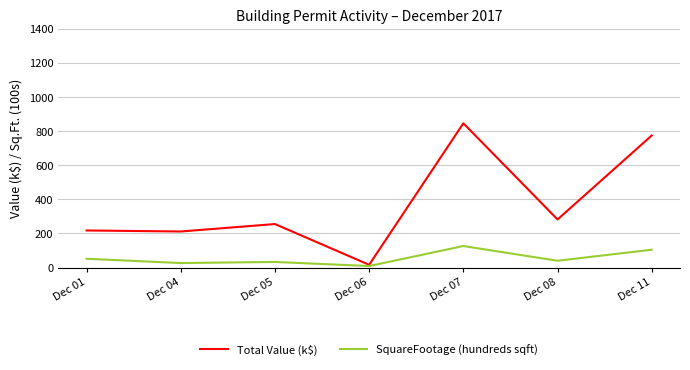

What is the spread (max minus min) of values at Dec 05?

222.1